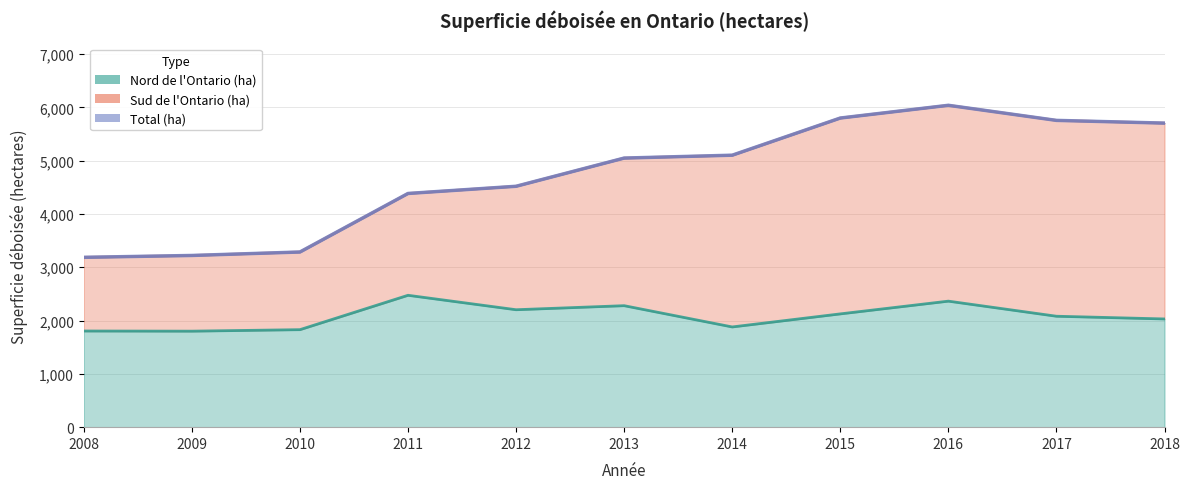

Rank the categories by Total value from lowest to highest.

2008, 2009, 2010, 2011, 2012, 2013, 2014, 2018, 2017, 2015, 2016